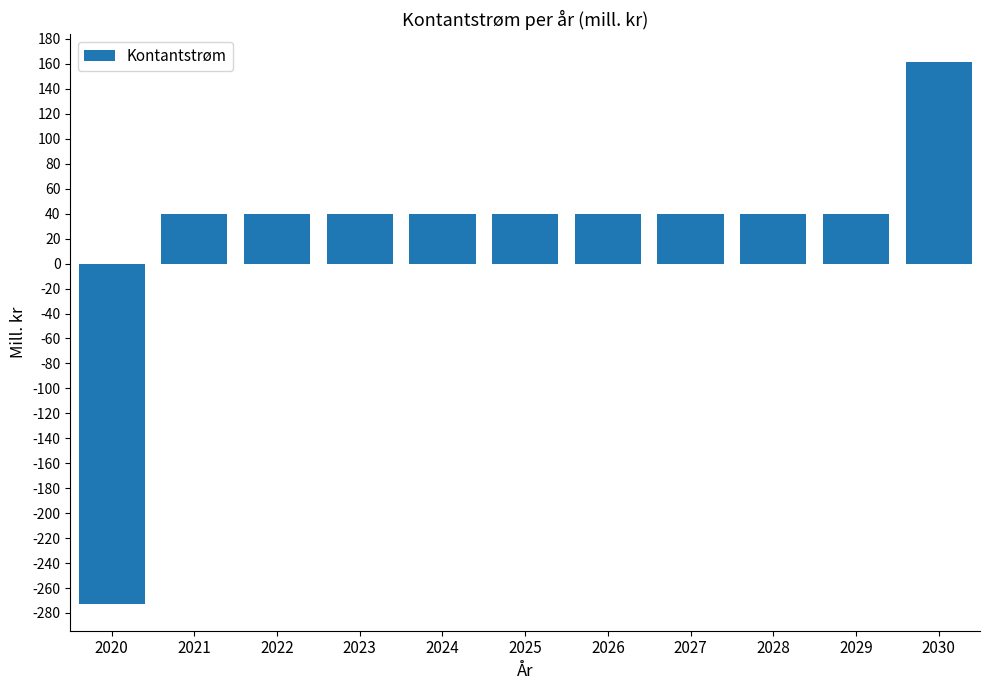

Read the value at 2029.

39.5